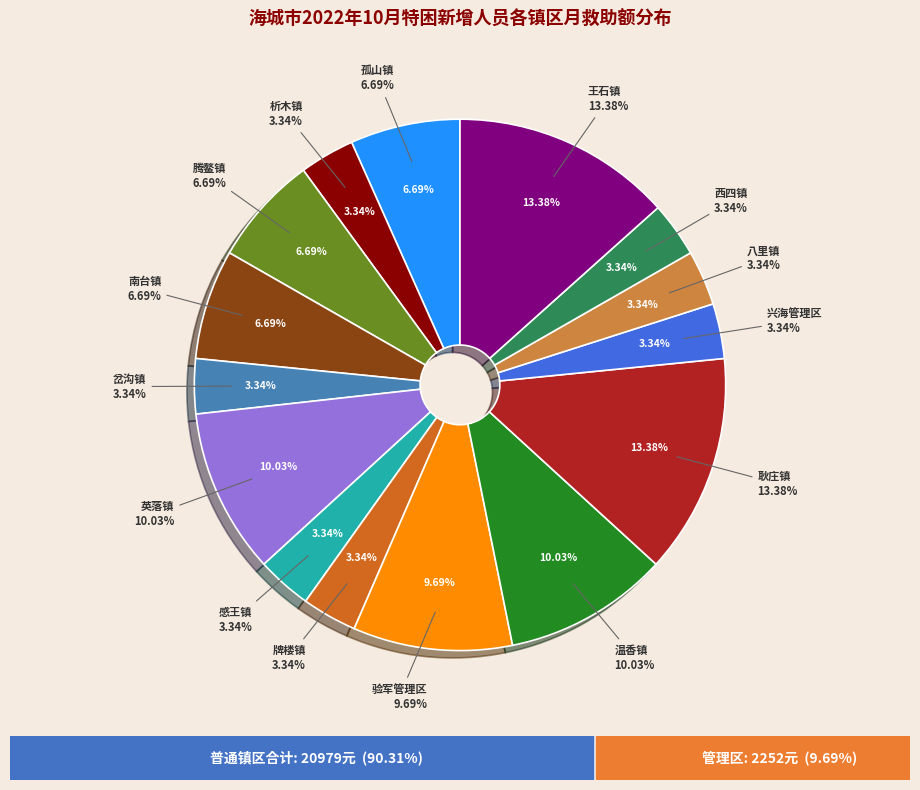

Does any single category account for the majority?

No